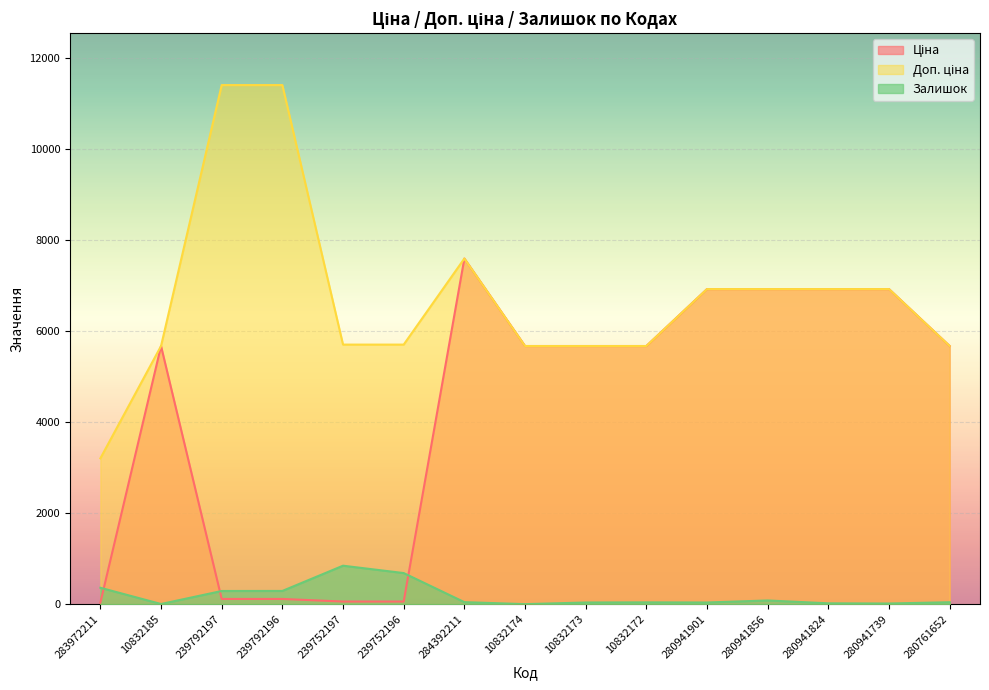

What are all the series names shown in the legend?

Ціна, Доп. ціна, Залишок